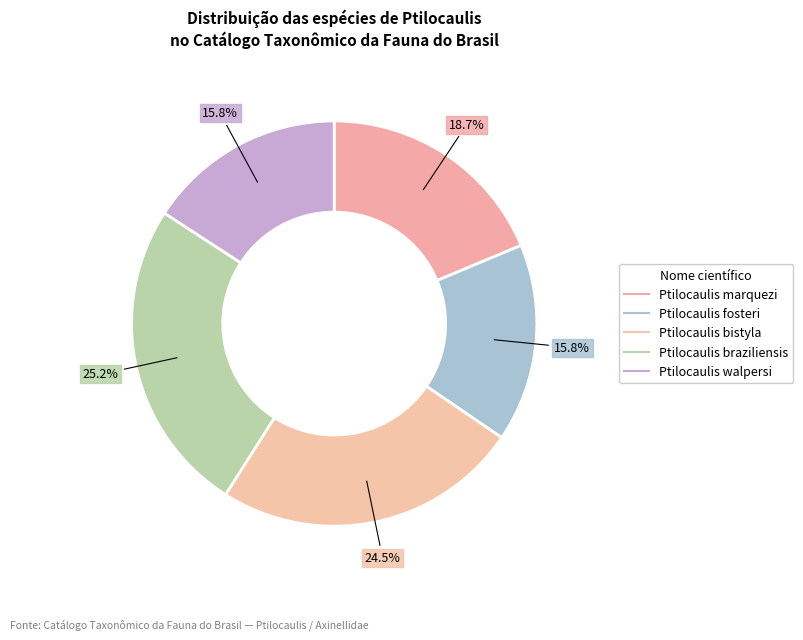

To the nearest percent, what portion does Ptilocaulis walpersi represent?

16%